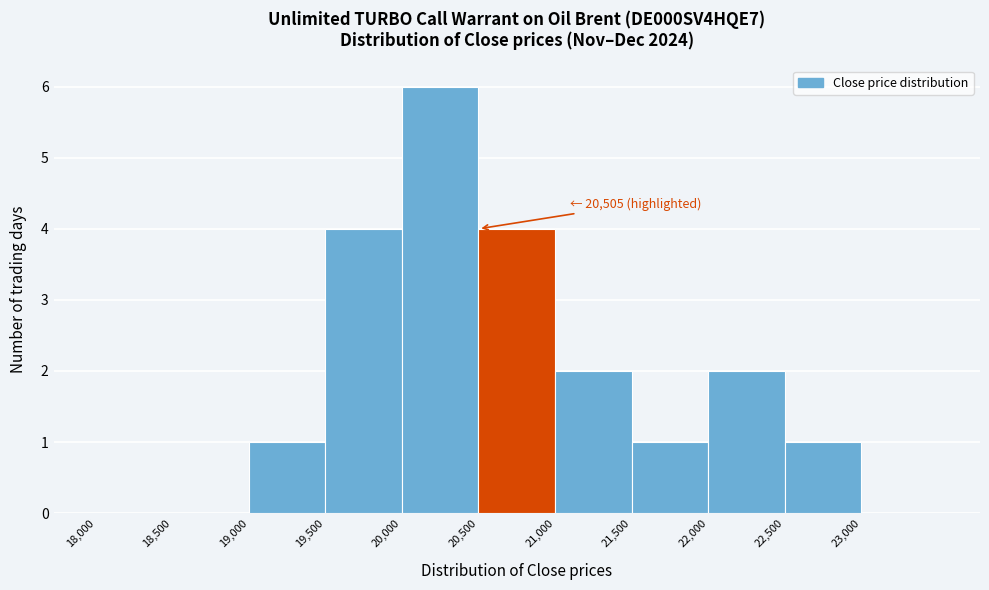

Which range on the x-axis has the tallest bar?

20000 to 20500